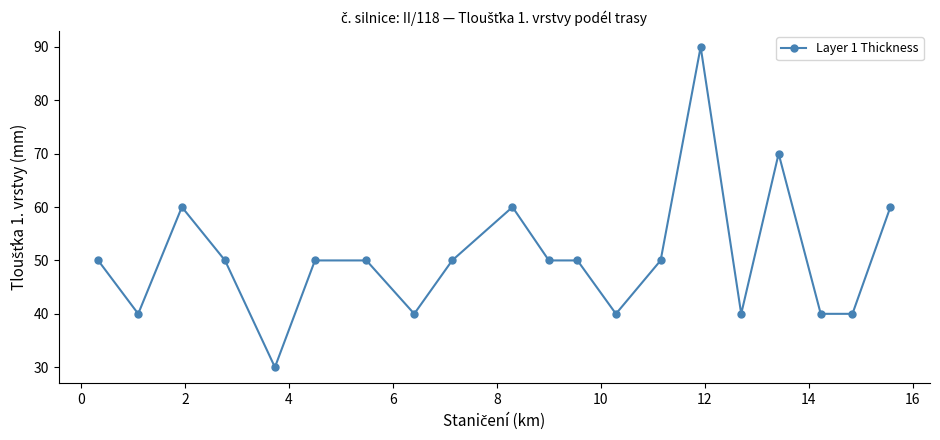

What is the difference between the maximum and minimum values?

60